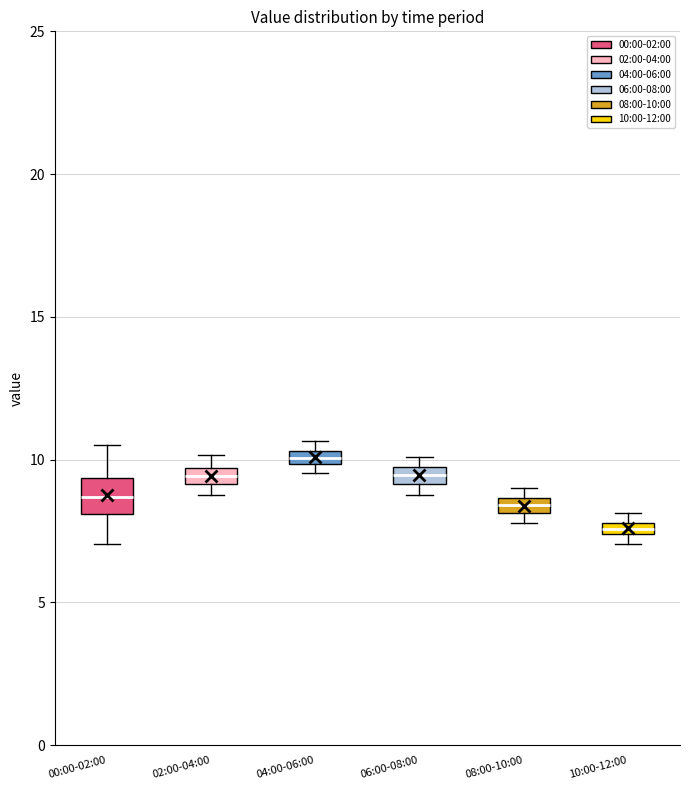

Which box's median line is the highest?

04:00-06:00